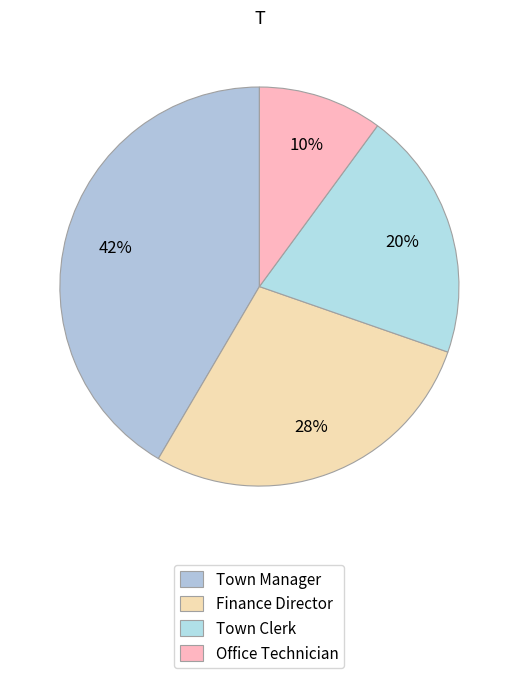

Is there any slice that represents more than half of the pie?

No